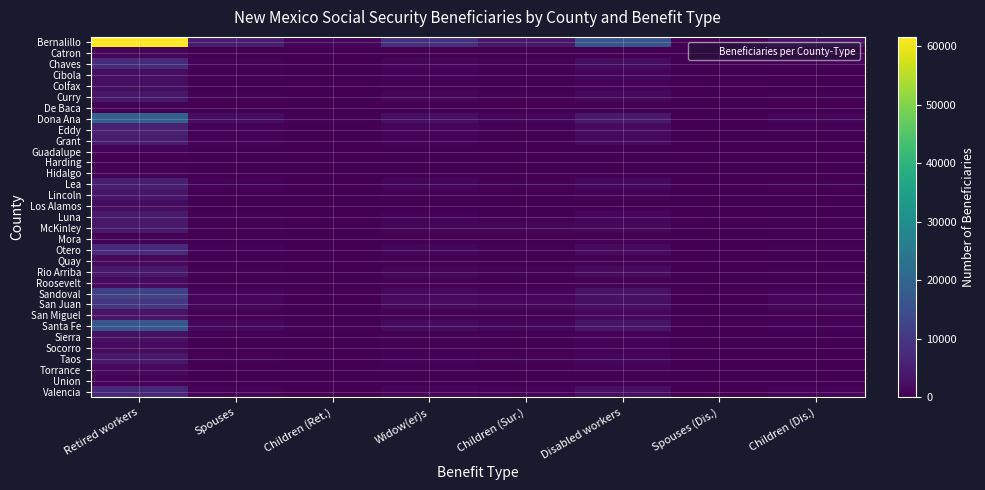

How many categories are shown in the chart?

8